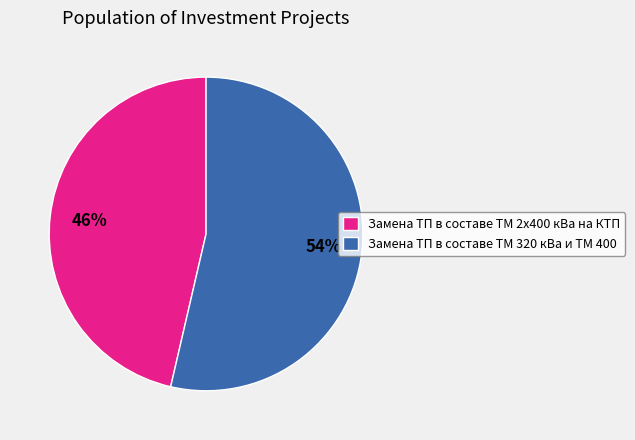

To the nearest percent, what is the average slice percentage?

50%